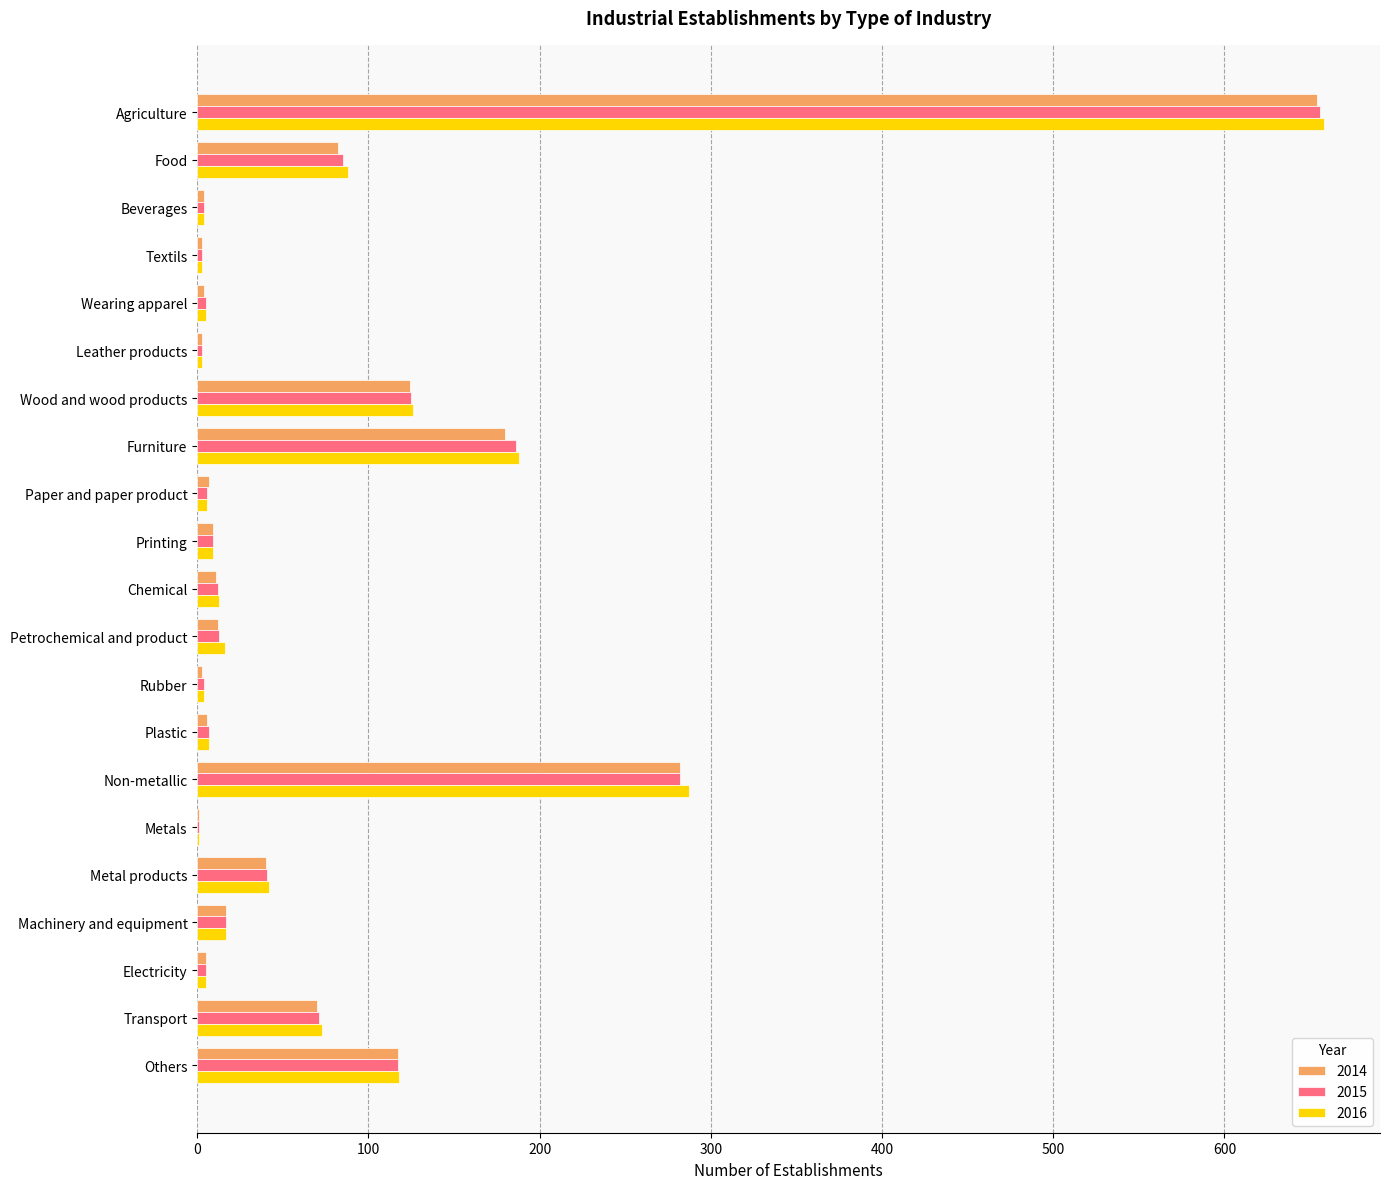

What are all the series names shown in the legend?

2014, 2015, 2016